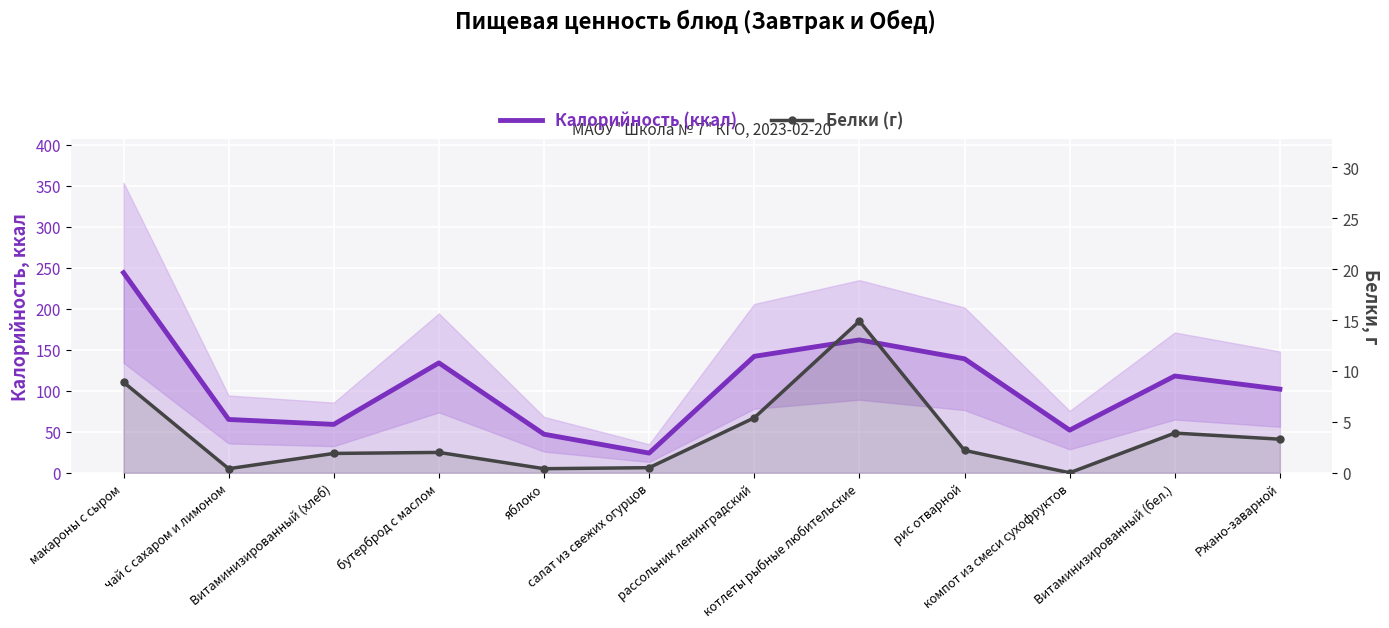

Count the number of data series in this chart.

2